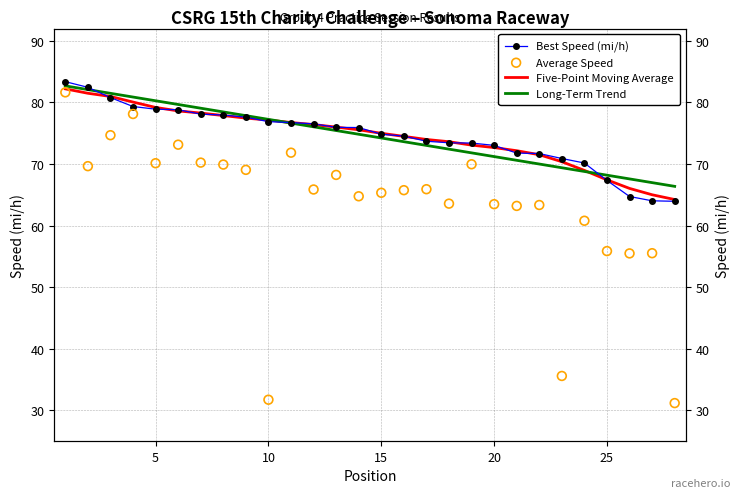

Is the value of Long-Term Trend at 16 greater than the value of Average Speed at 0?

No